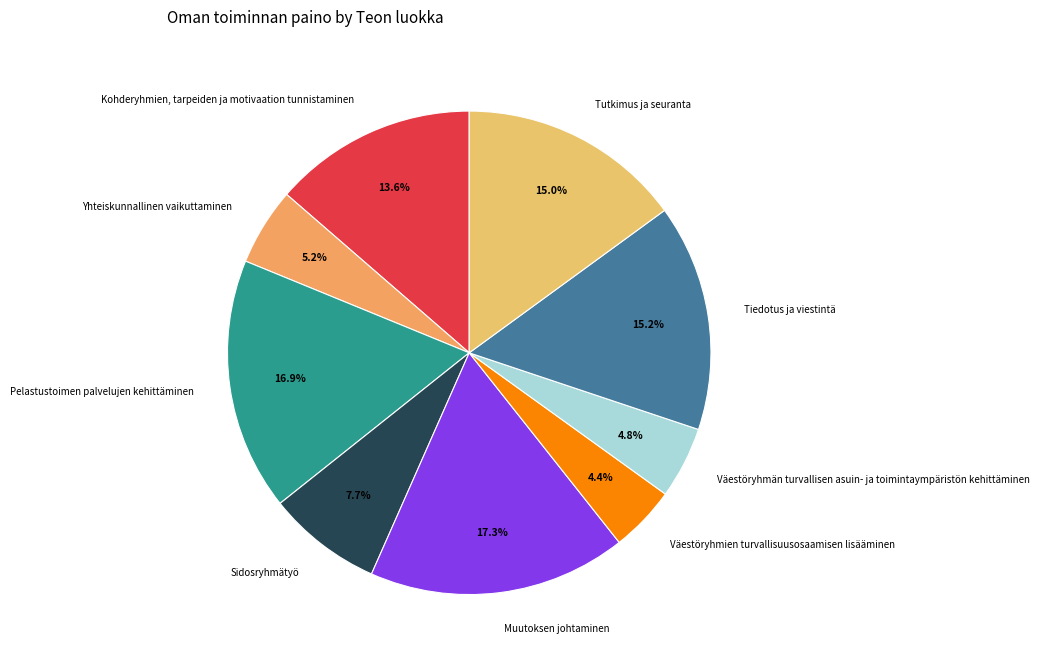

Count the number of slices in the pie.

9